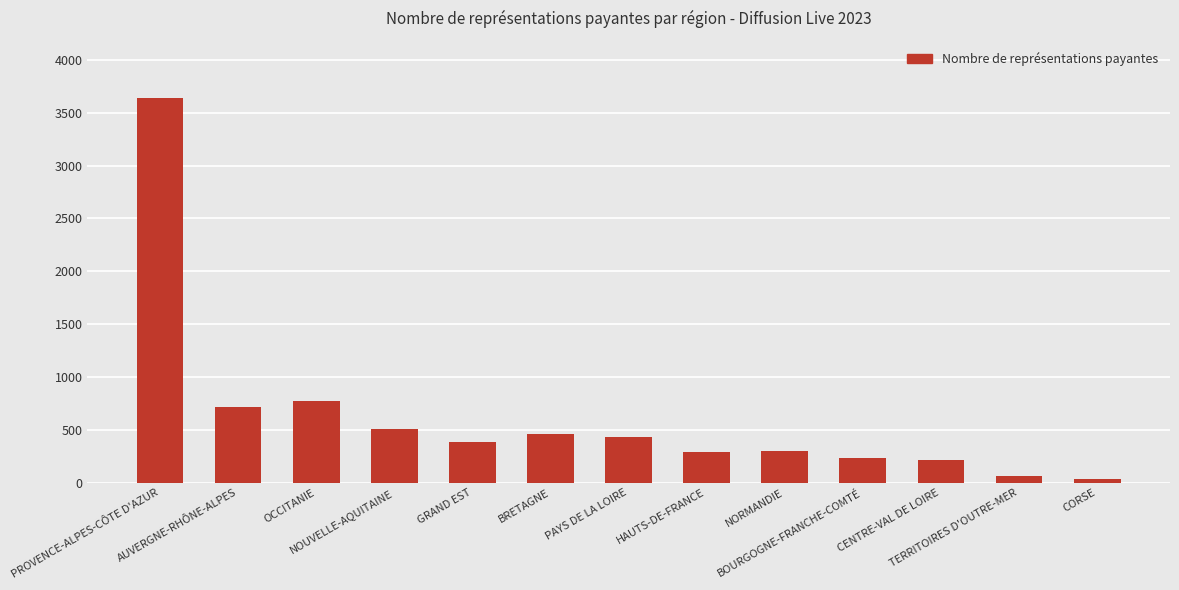

The value at NORMANDIE is 116. True or false?

False